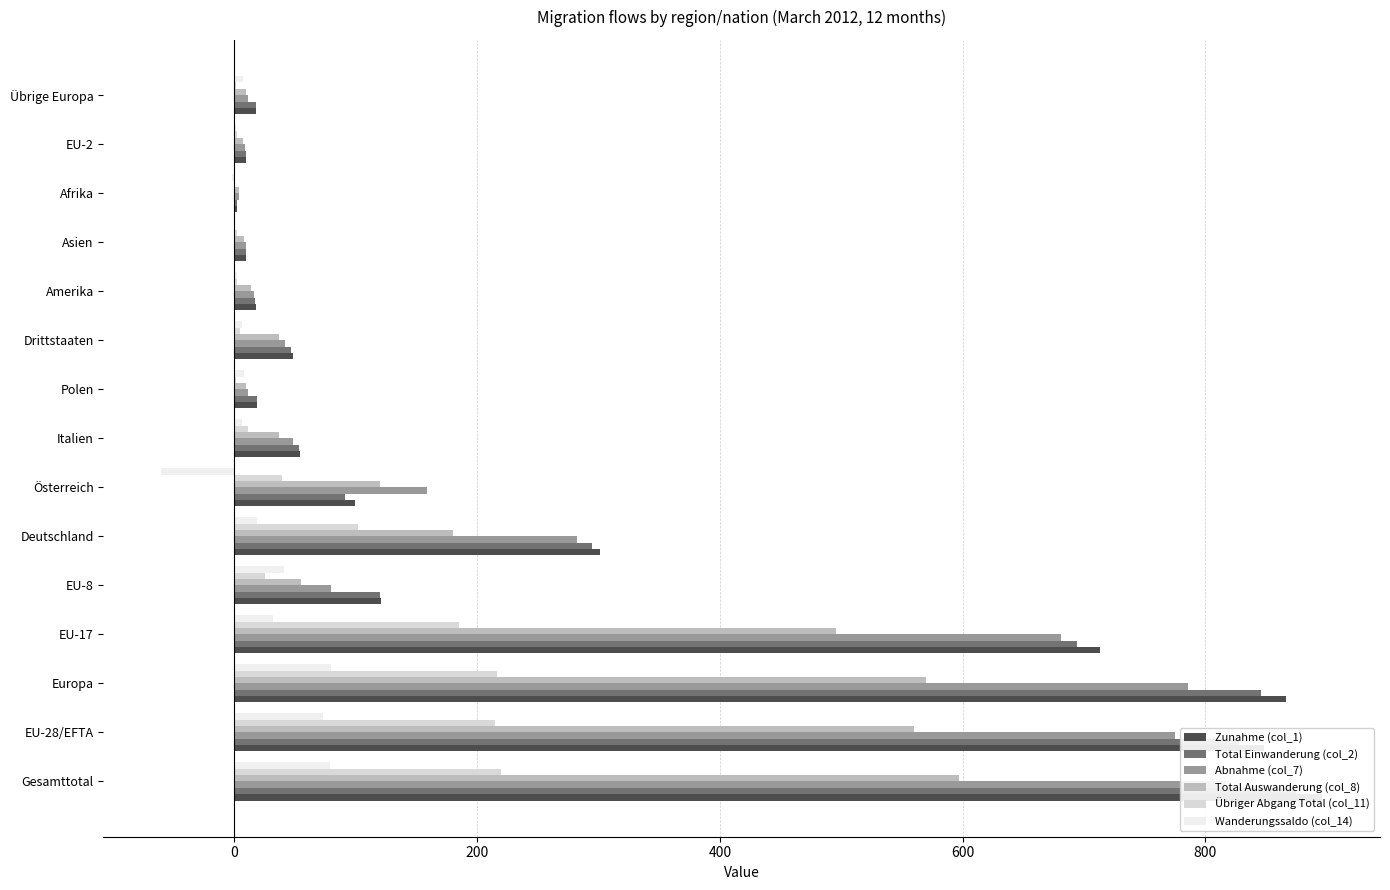

What are all the series names shown in the legend?

Zunahme (col_1), Total Einwanderung (col_2), Abnahme (col_7), Total Auswanderung (col_8), Übriger Abgang Total (col_11), Wanderungssaldo (col_14)